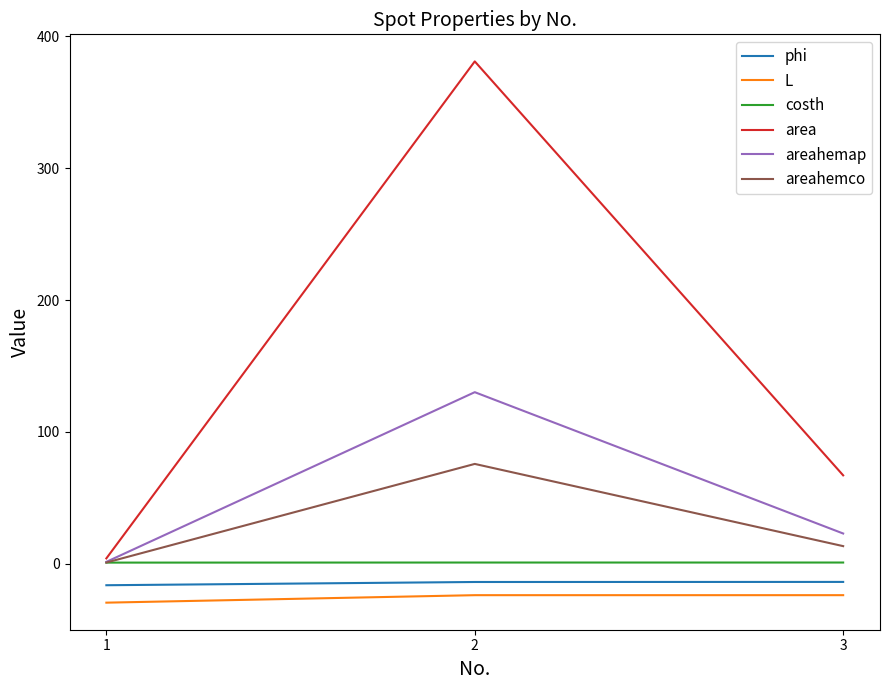

Is this an area chart (filled region under the line)?

No